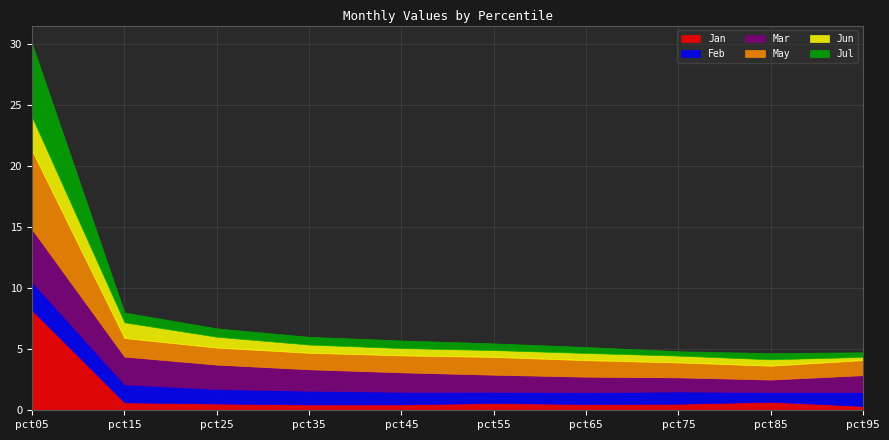

How many interior local valleys does the Jan series have?

2